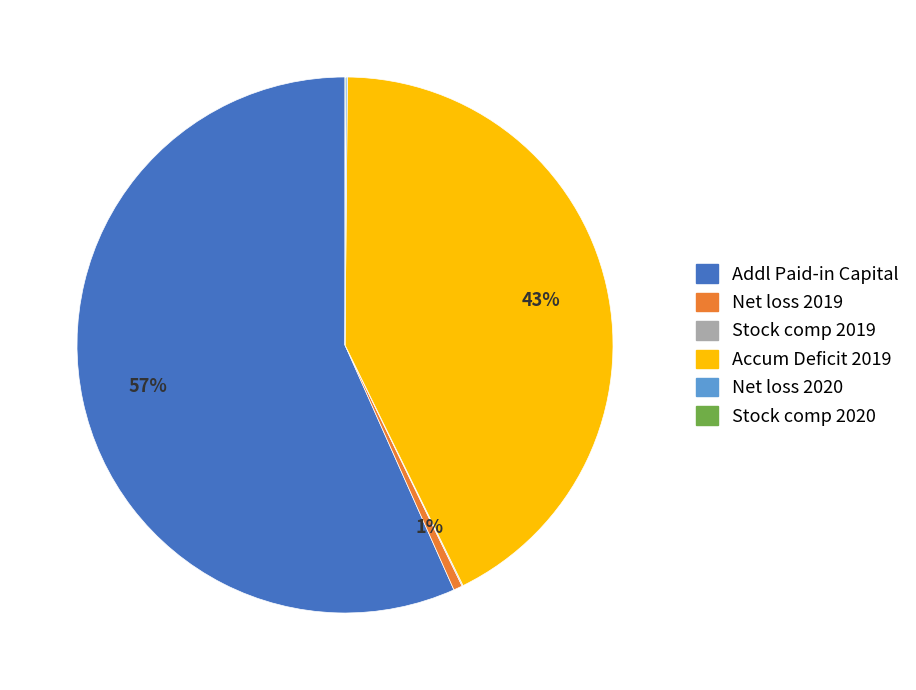

To the nearest percent, what is the average slice percentage?

17%